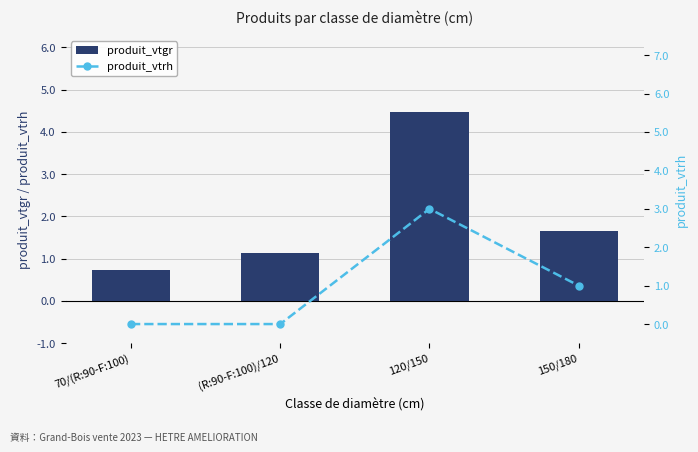

Is it true that produit_vtrh equals 0.0 at (R:90-F:100)/120?

True